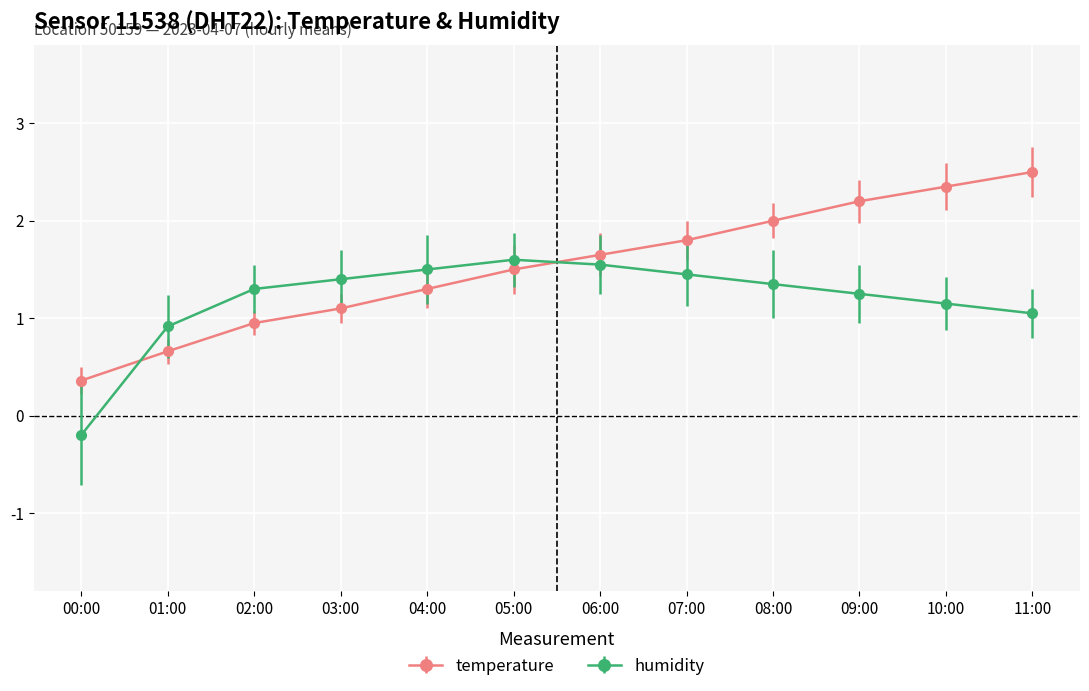

In humidity, how many points are higher than both neighbors (excluding endpoints)?

1